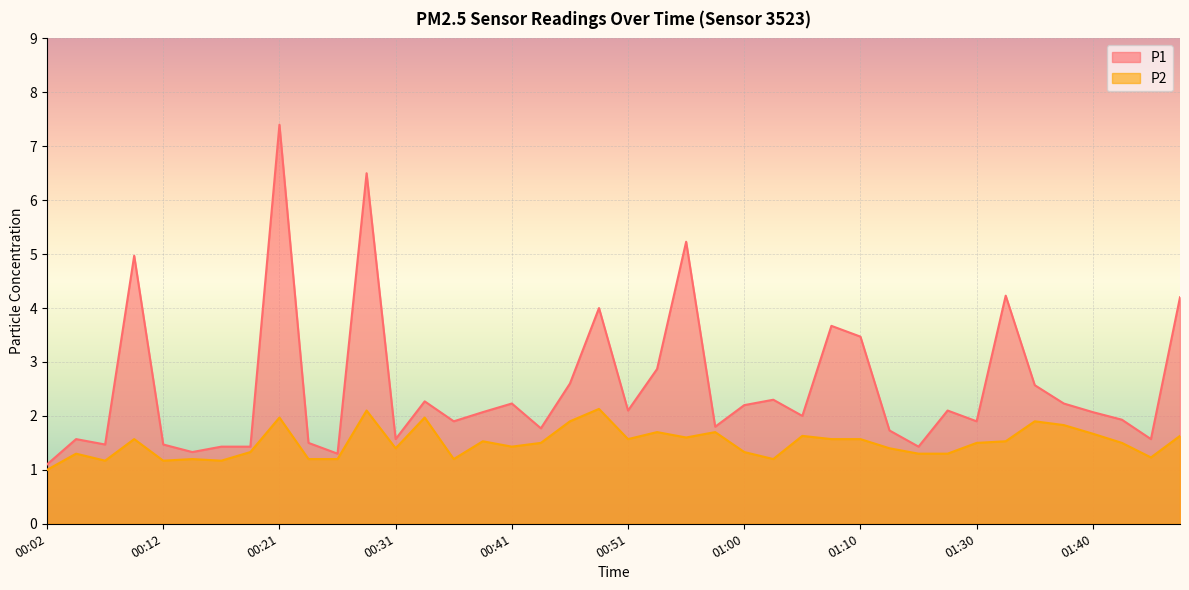

At which category does the chart reach its peak across all series?

00:21